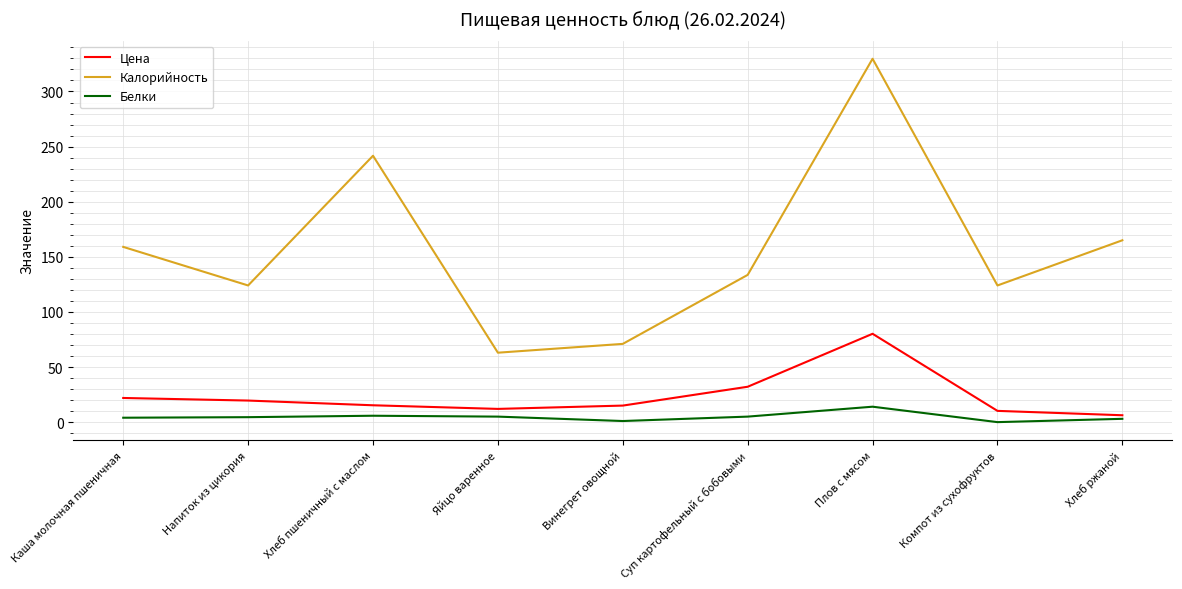

What is the difference between the maximum and second lowest values in the Белки series?

13.0